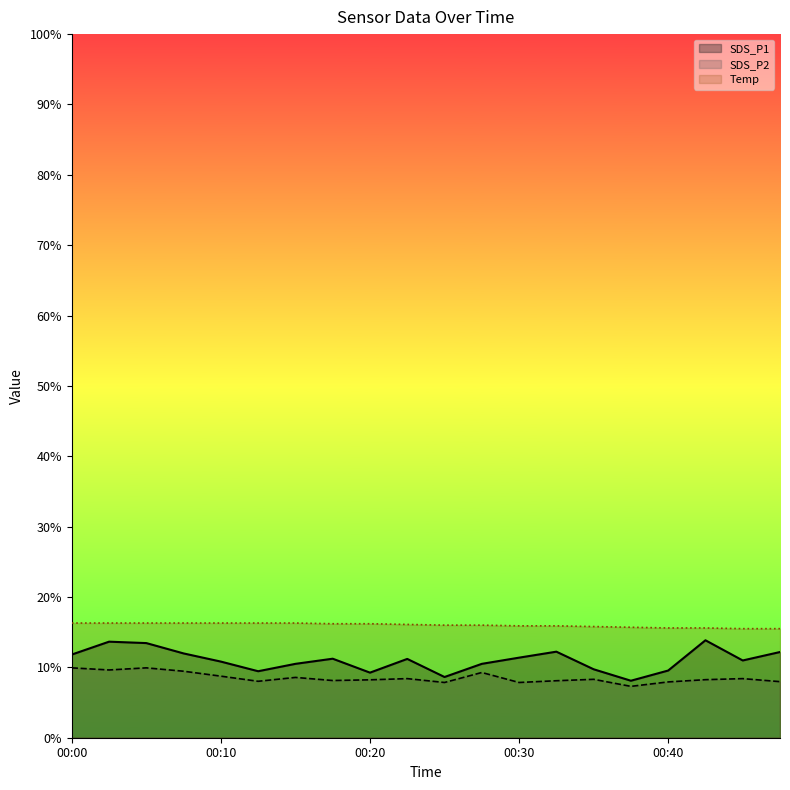

Is it true that Temp equals 16.3 at 00:12?

True